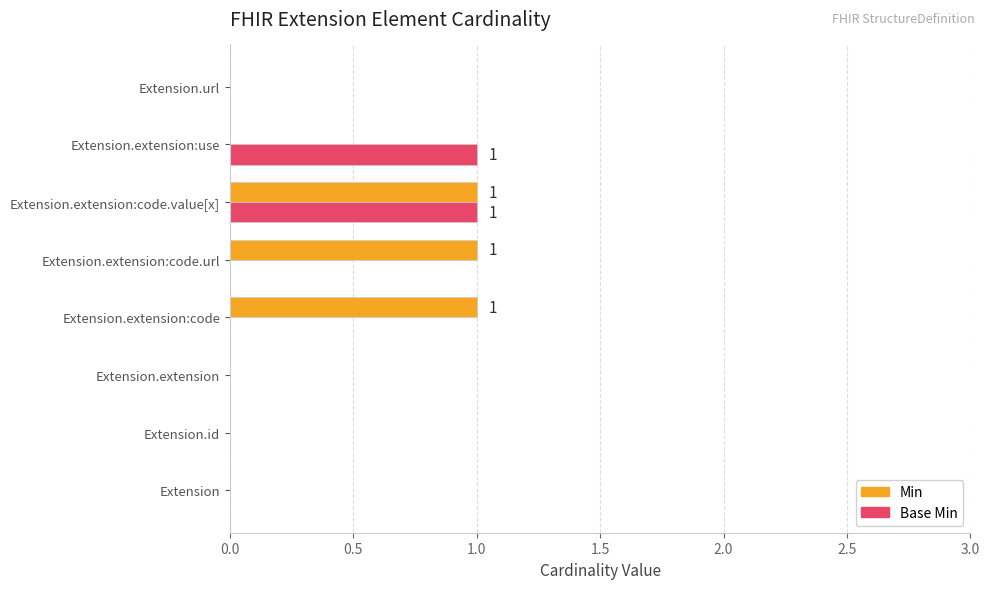

What is the sum of all Min values?

3